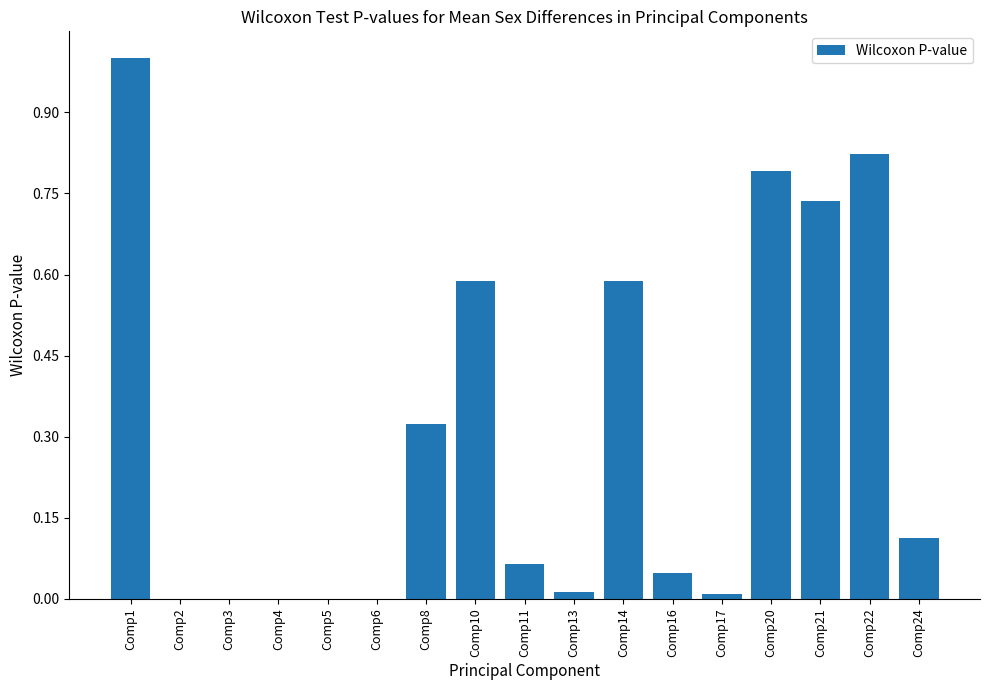

What is the sum of all values?

5.1